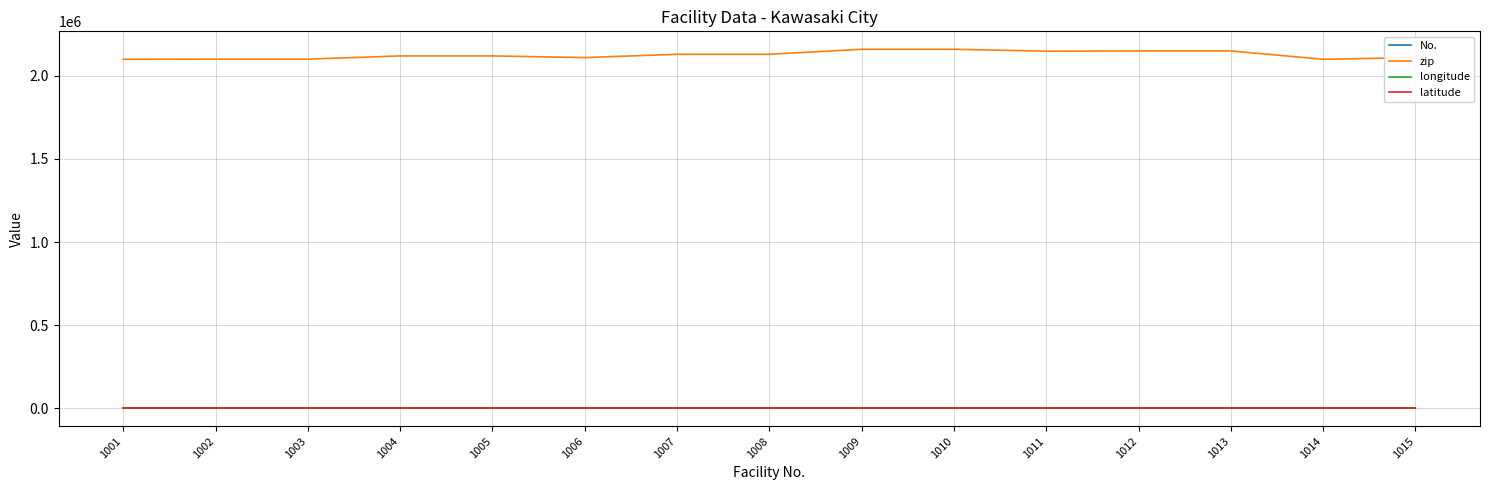

True or false: No. and latitude intersect in this chart.

False